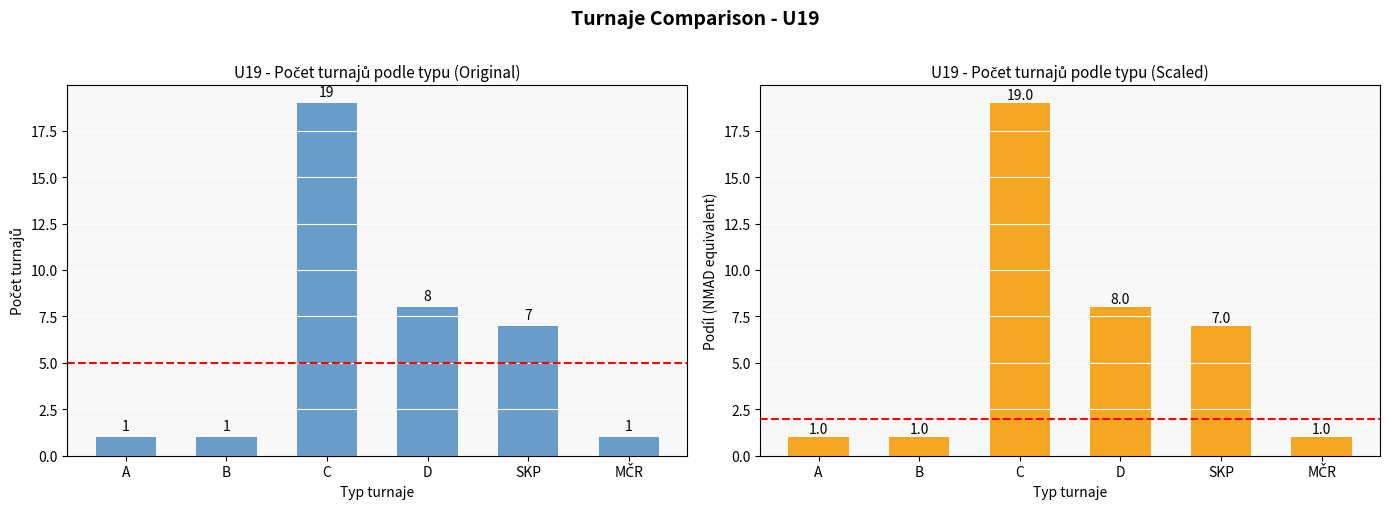

At which category is the sum across all series the highest?

C